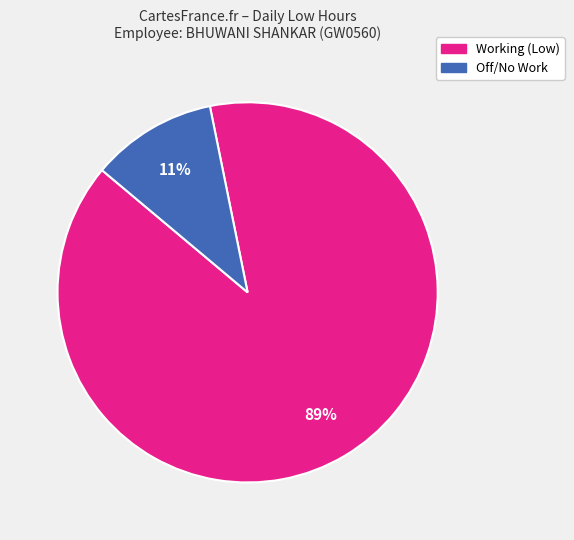

Rank the categories by value from highest to lowest.

Working (Low), Off/No Work